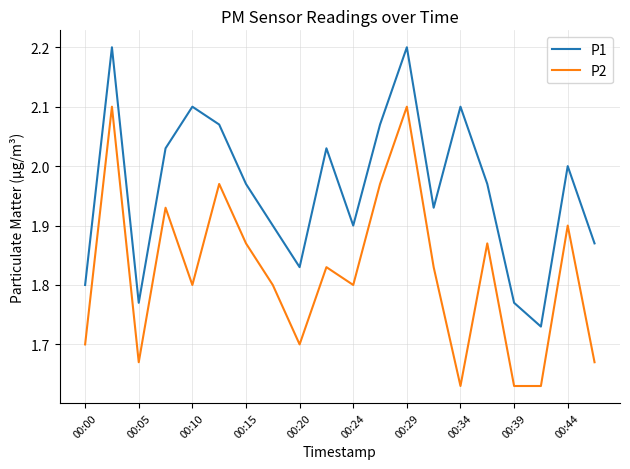

Which series has the largest total across all categories?

P1